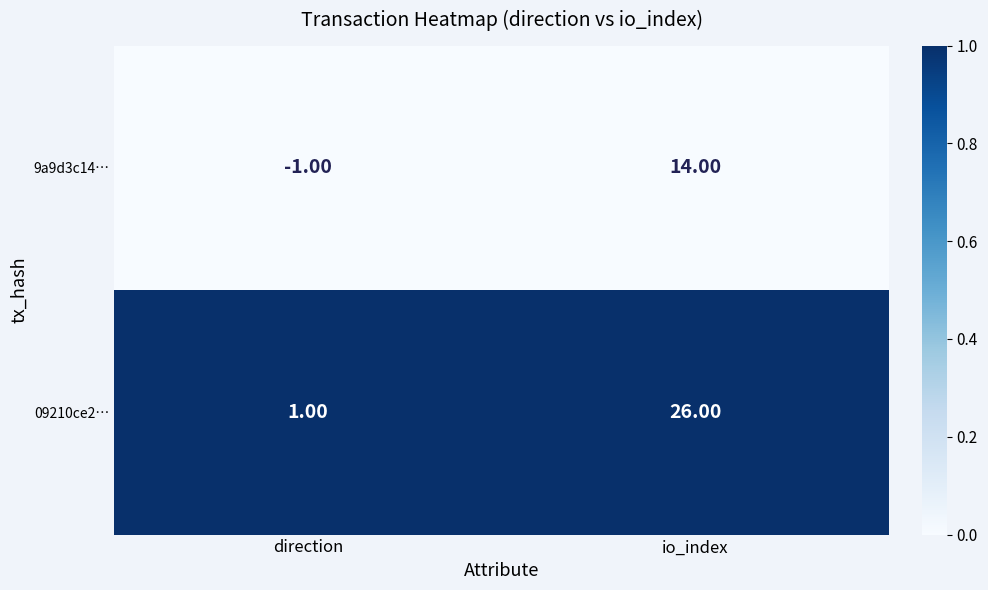

At which category is the sum across all series the highest?

io_index